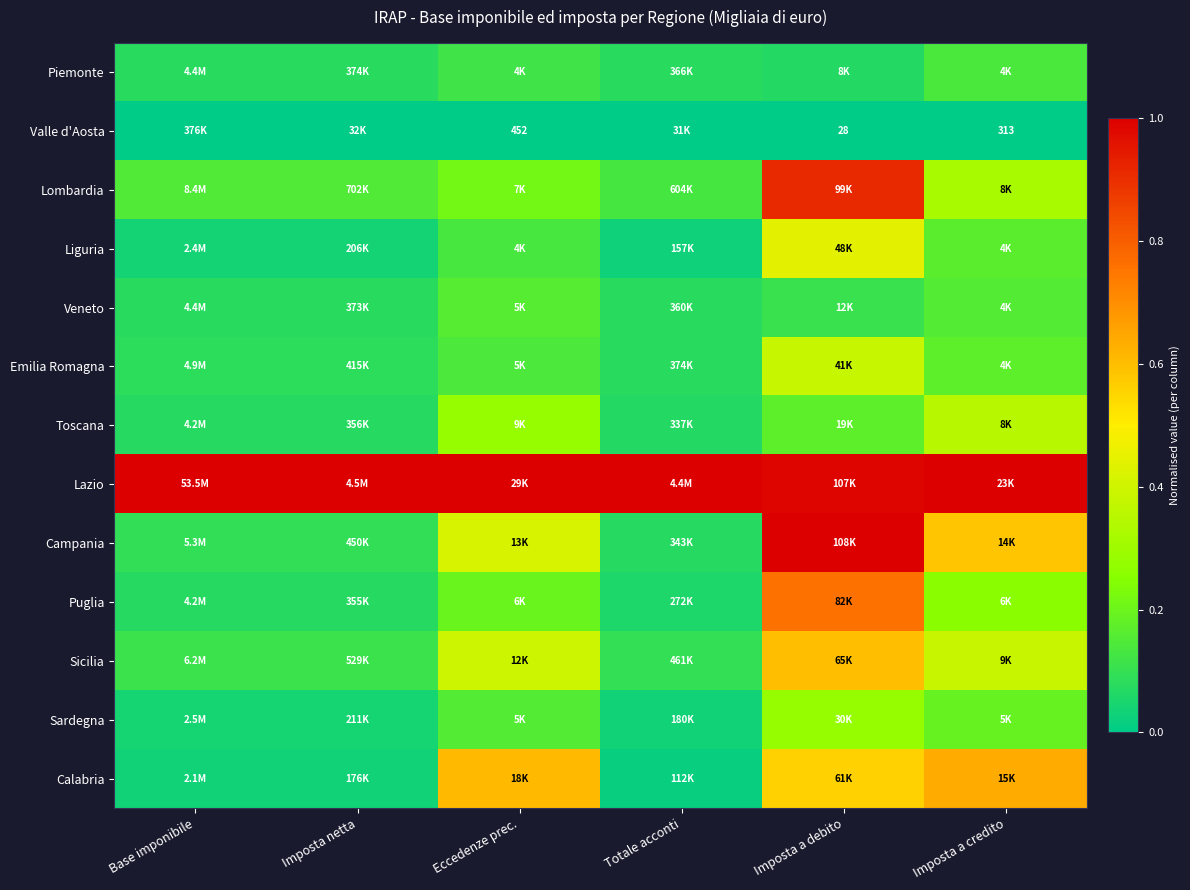

How many Piemonte values are between 0 and 1?

6